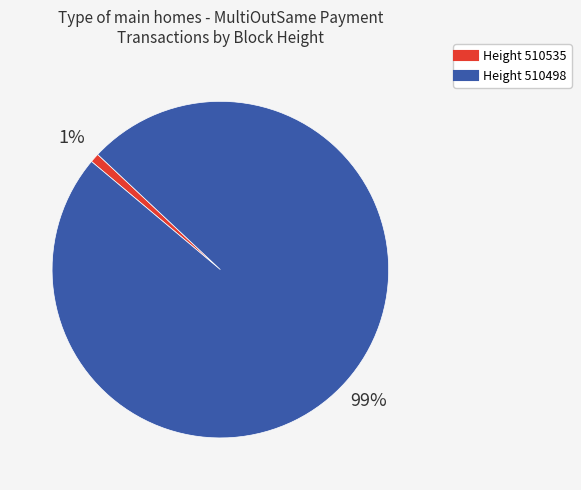

To the nearest percent, what is the difference between the largest and smallest slice percentages?

98%